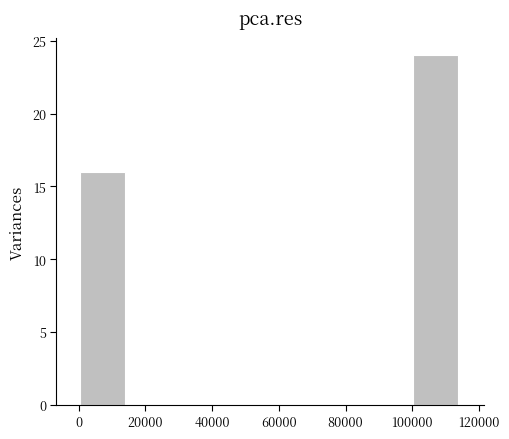

Reading left to right, list every bar in this chart as the range it spans on the x-axis followed by its height. Neither the bar edges nor the heights are printed on the chart, so give them approximately, as read against the axes.

0 to 14000: 16
14000 to 30000: 0
30000 to 44000: 0
44000 to 58000: 0
58000 to 72000: 0
72000 to 86000: 0
86000 to 100000: 0
100000 to 114000: 24